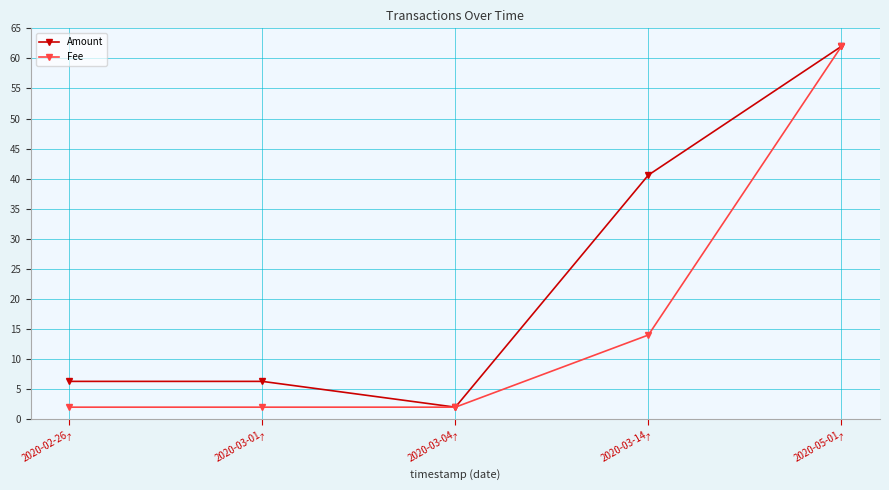

What is the label of the 4th point from the right?

2020-03-01